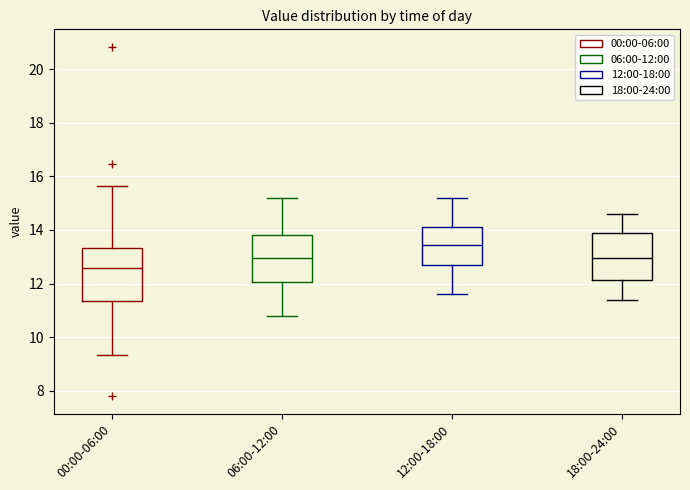

Reading left to right, transcribe this box plot: for each box, give where its median line is, the range the box spans, and where its two whiskers end, as read against the y-axis. The values are not printed on the chart, so give them approximately, as read against the axis.

00:00-06:00: median 12.6, box 11.4 to 13.4, whiskers 9.4 to 15.6
06:00-12:00: median 13.0, box 12.0 to 13.8, whiskers 10.8 to 15.2
12:00-18:00: median 13.4, box 12.8 to 14.2, whiskers 11.6 to 15.2
18:00-24:00: median 13.0, box 12.2 to 13.8, whiskers 11.4 to 14.6